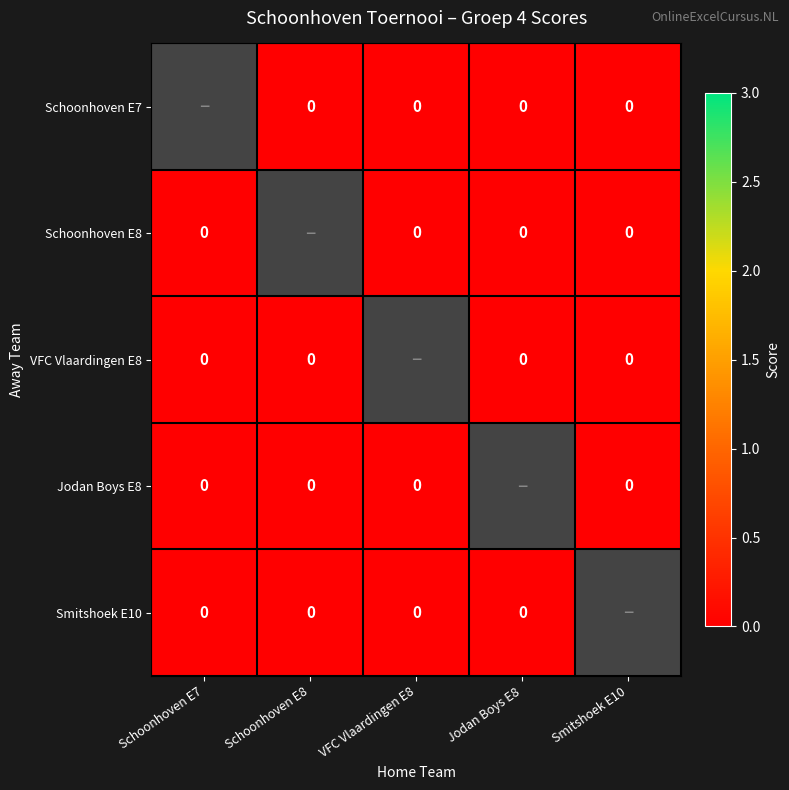

At which label is VFC Vlaardingen E8 closest to 0?

Schoonhoven E7